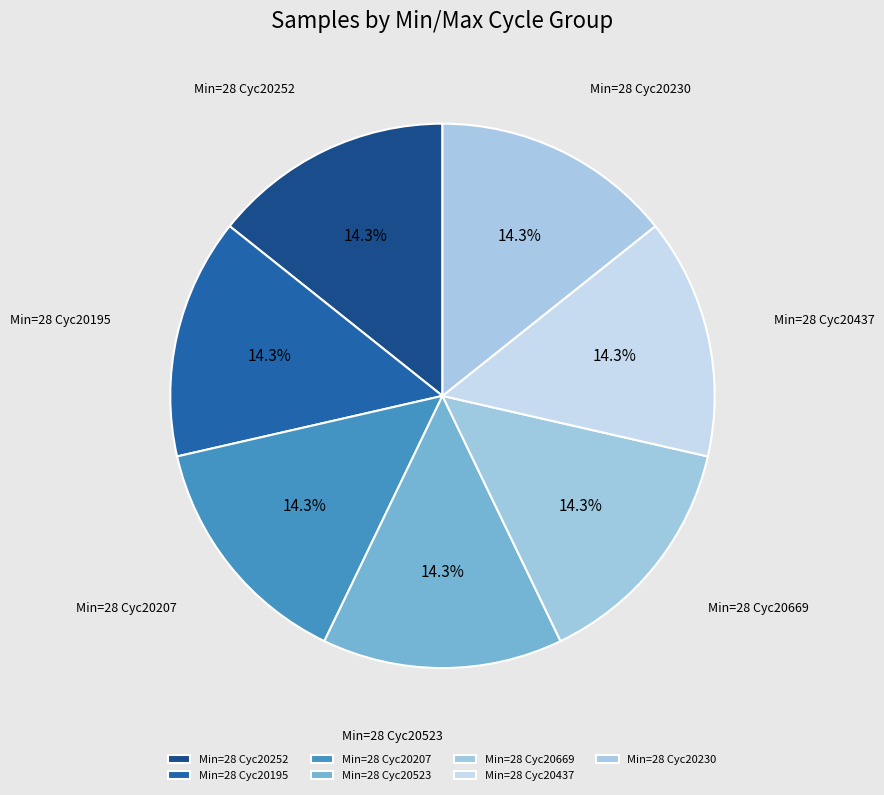

How many slices are in this pie chart?

7